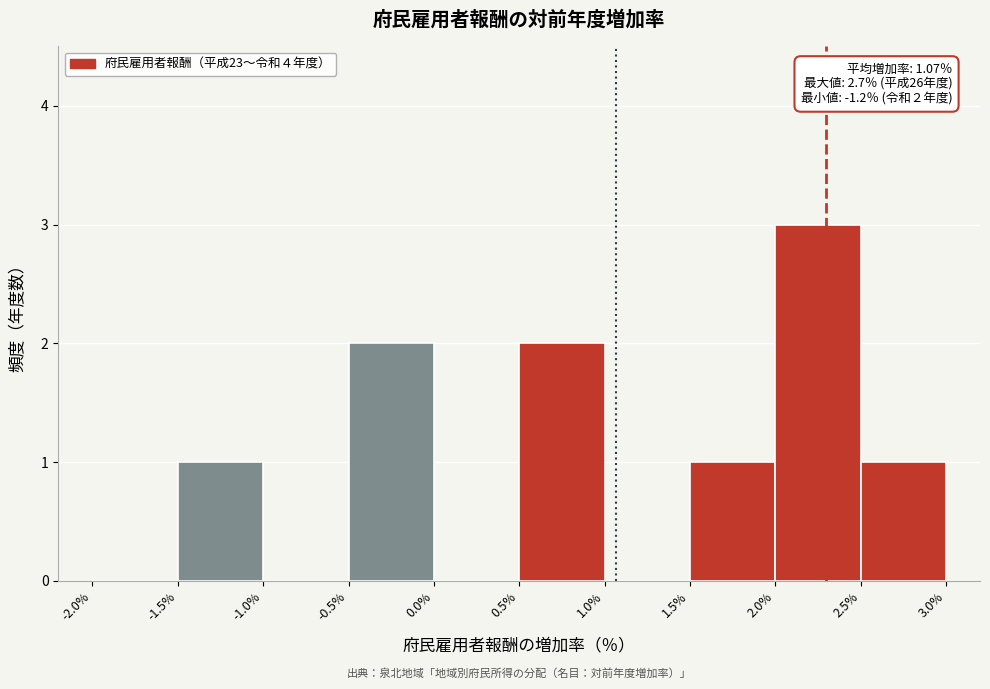

Over which range of the x-axis is the bar tallest?

2.0% to 2.5%